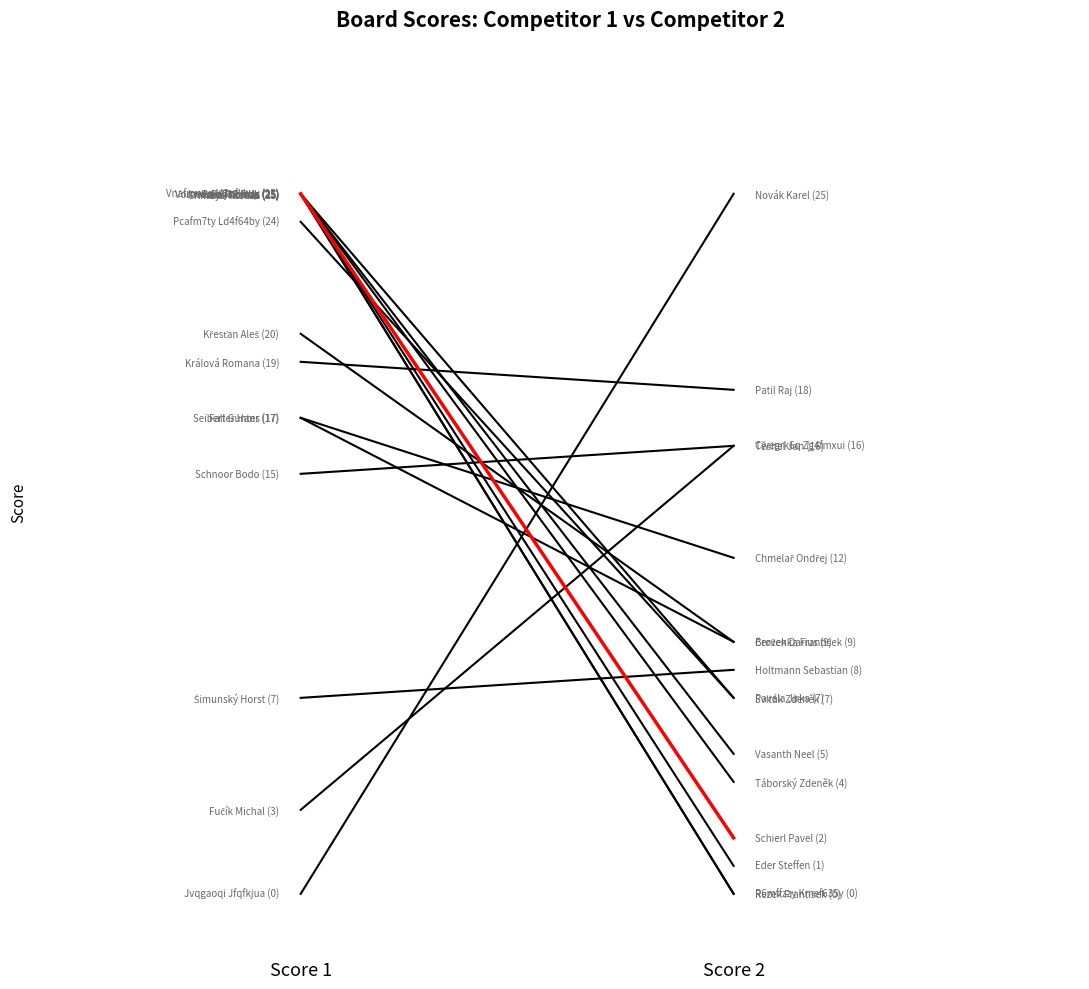

How many values in Score 2 are above zero?

14